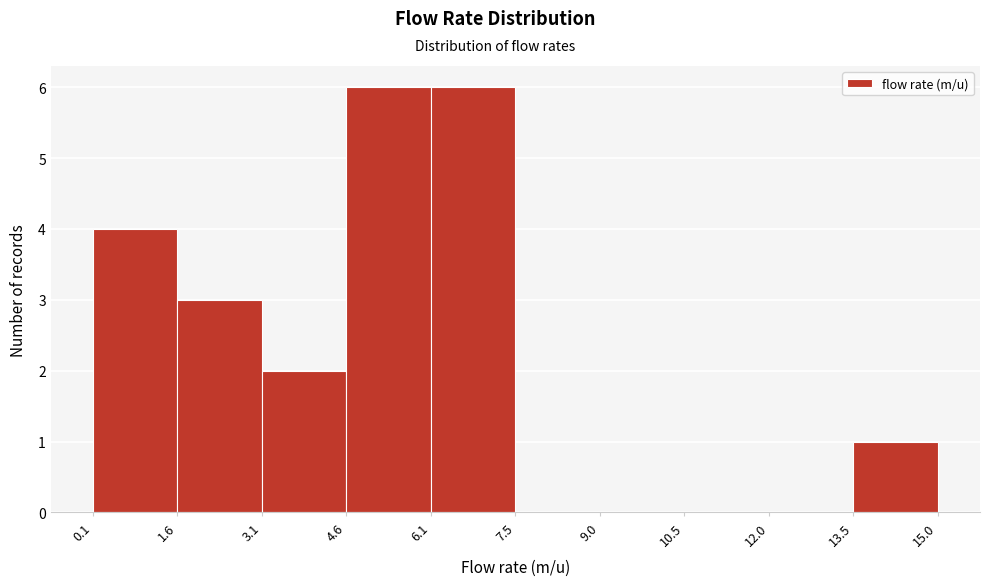

Reading left to right, transcribe this chart: for each bar, give the range it covers on the x-axis and its height. The values are not printed on the chart, so give them approximately, as read against the axis.

0.1 to 1.6: 4
1.6 to 3.1: 3
3.1 to 4.6: 2
4.6 to 6.1: 6
6.1 to 7.5: 6
7.5 to 9.0: 0
9.0 to 10.5: 0
10.5 to 12.0: 0
12.0 to 13.5: 0
13.5 to 15.0: 1